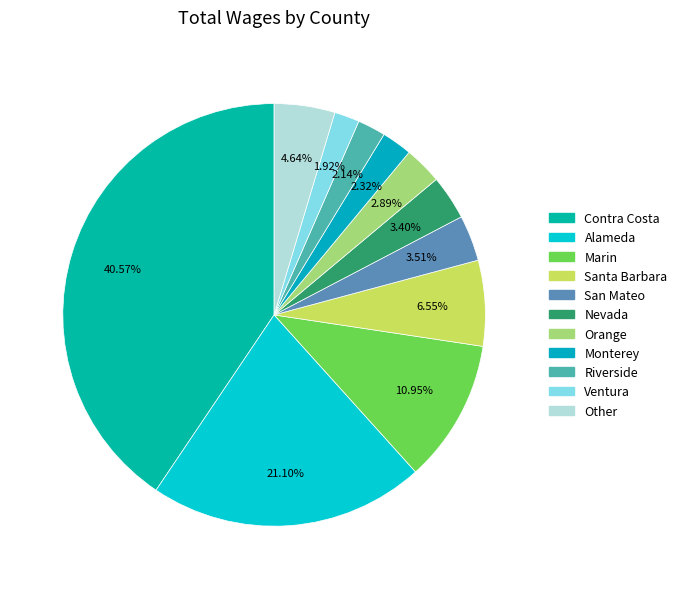

Which category has the smallest portion of the pie?

Ventura